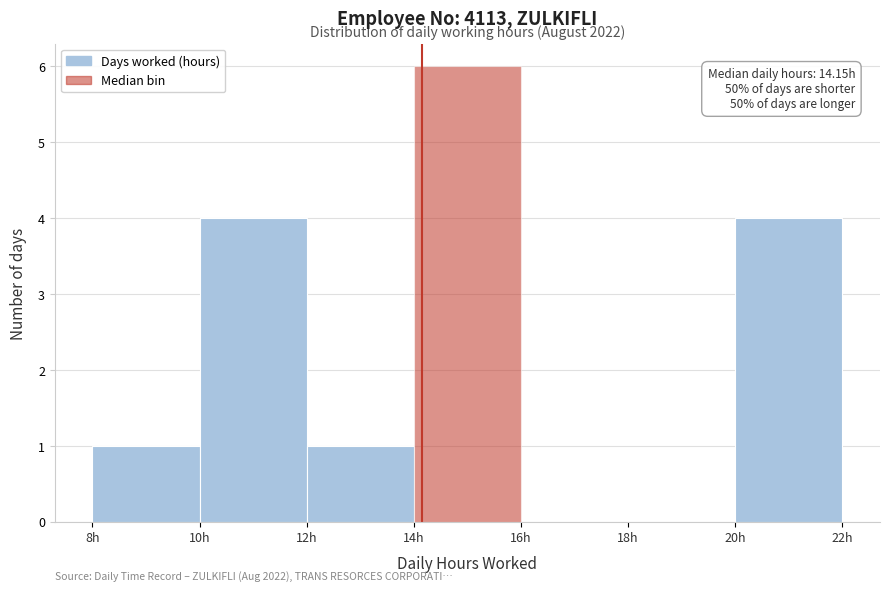

Over which range of the x-axis is the bar tallest?

14 to 16